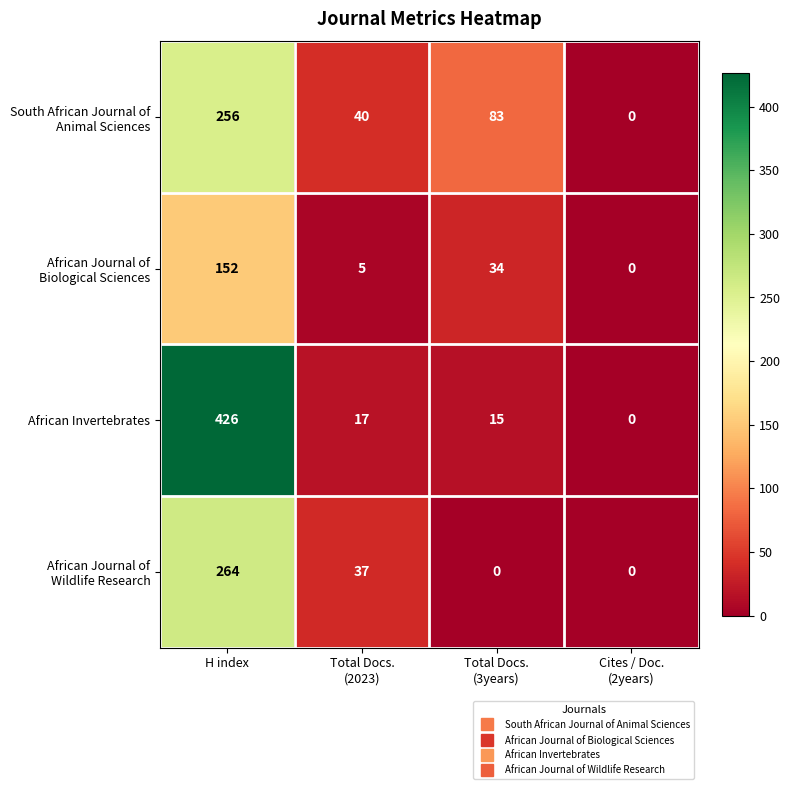

How many distinct data groups are displayed?

4